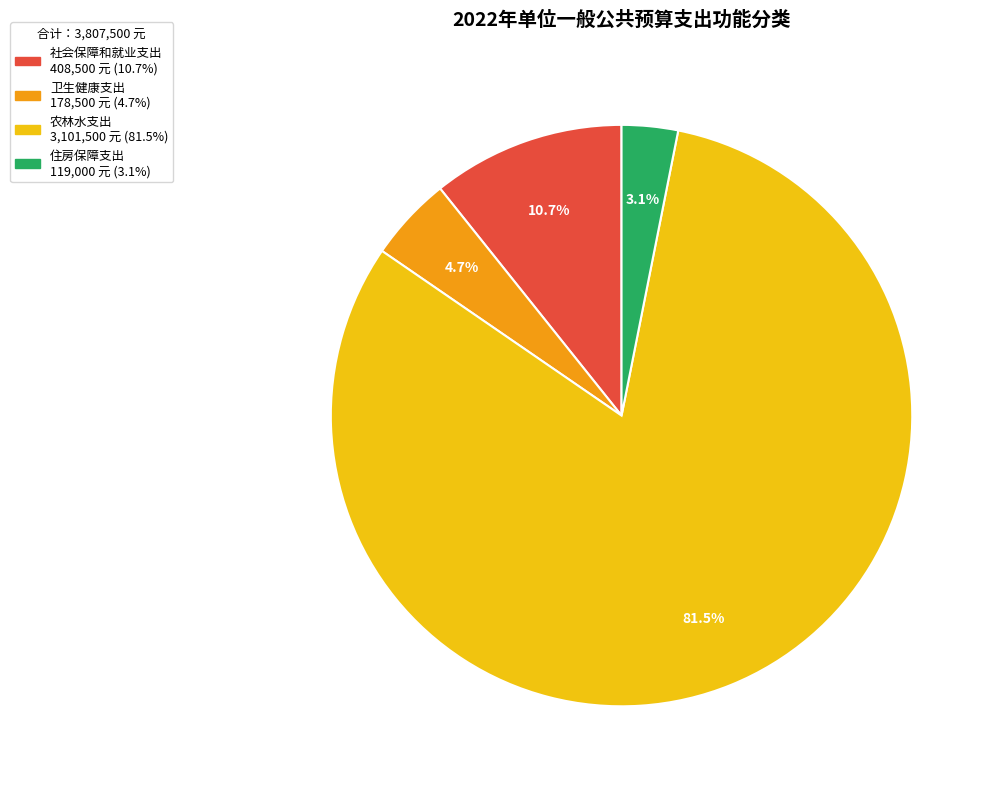

To the nearest percent, what percentage of the pie is 住房保障支出?

3%